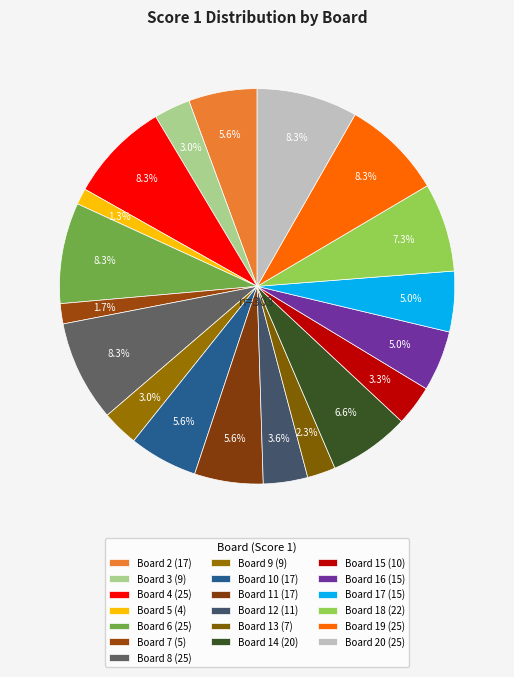

Is there any slice that represents more than half of the pie?

No